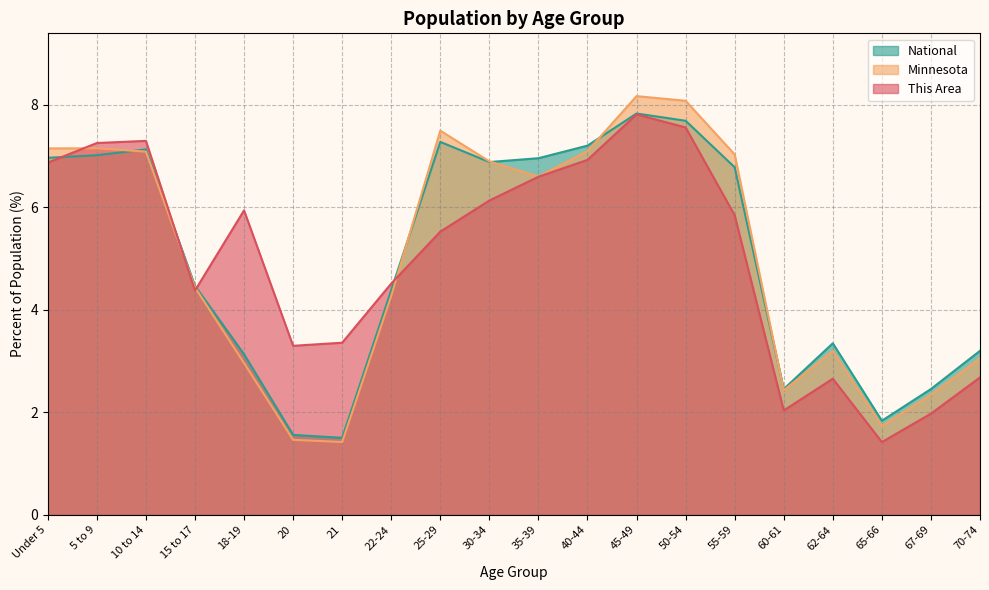

What is the value of the This Area point at the 20th from the left?

2.7